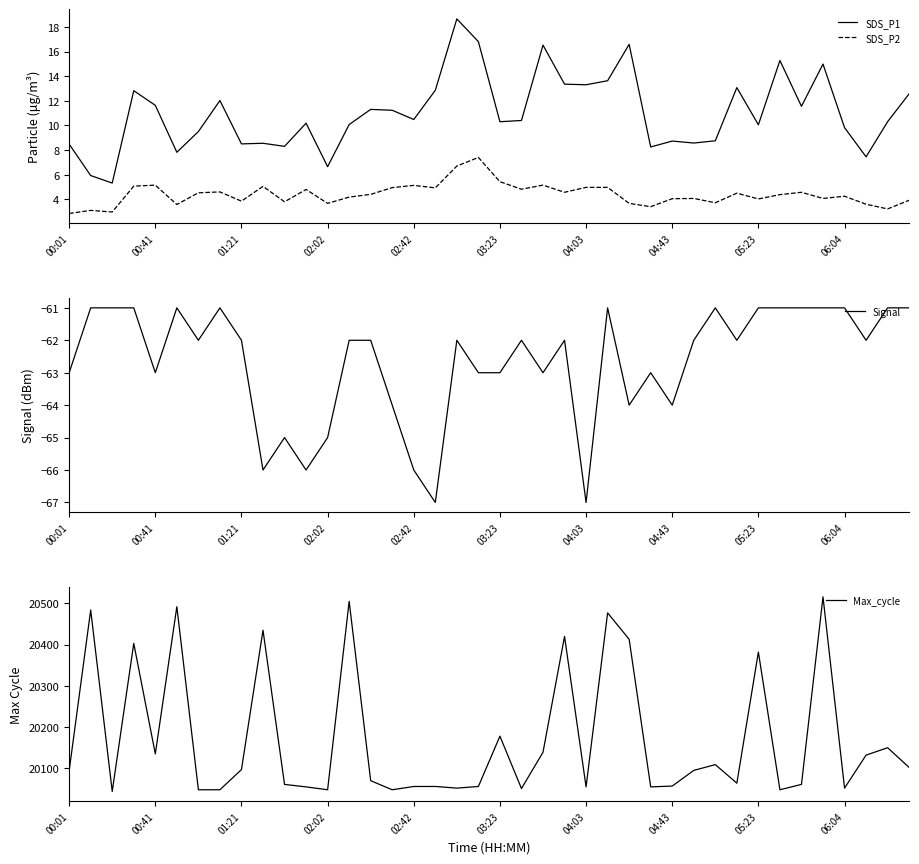

True or false: SDS_P2 has more than 2 interior local peaks.

True